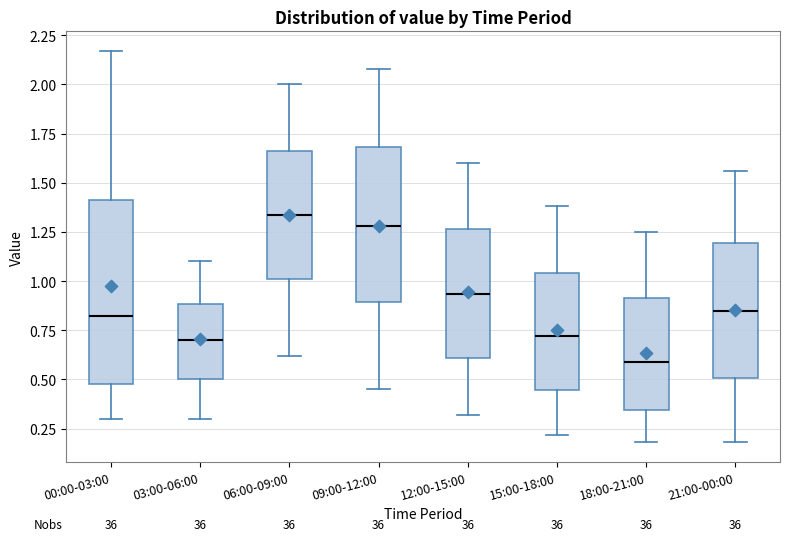

Reading left to right, read every box against the y-axis: the position of its median line, the range the box covers, and the ends of its whiskers. The values are not printed on the chart, so give them approximately, as read against the axis.

00:00-03:00: median 0.85, box 0.50 to 1.40, whiskers 0.30 to 2.15
03:00-06:00: median 0.70, box 0.50 to 0.90, whiskers 0.30 to 1.10
06:00-09:00: median 1.35, box 1.00 to 1.65, whiskers 0.60 to 2.00
09:00-12:00: median 1.30, box 0.90 to 1.70, whiskers 0.45 to 2.10
12:00-15:00: median 0.95, box 0.60 to 1.25, whiskers 0.30 to 1.60
15:00-18:00: median 0.70, box 0.45 to 1.05, whiskers 0.20 to 1.40
18:00-21:00: median 0.60, box 0.35 to 0.90, whiskers 0.20 to 1.25
21:00-00:00: median 0.85, box 0.50 to 1.20, whiskers 0.20 to 1.55